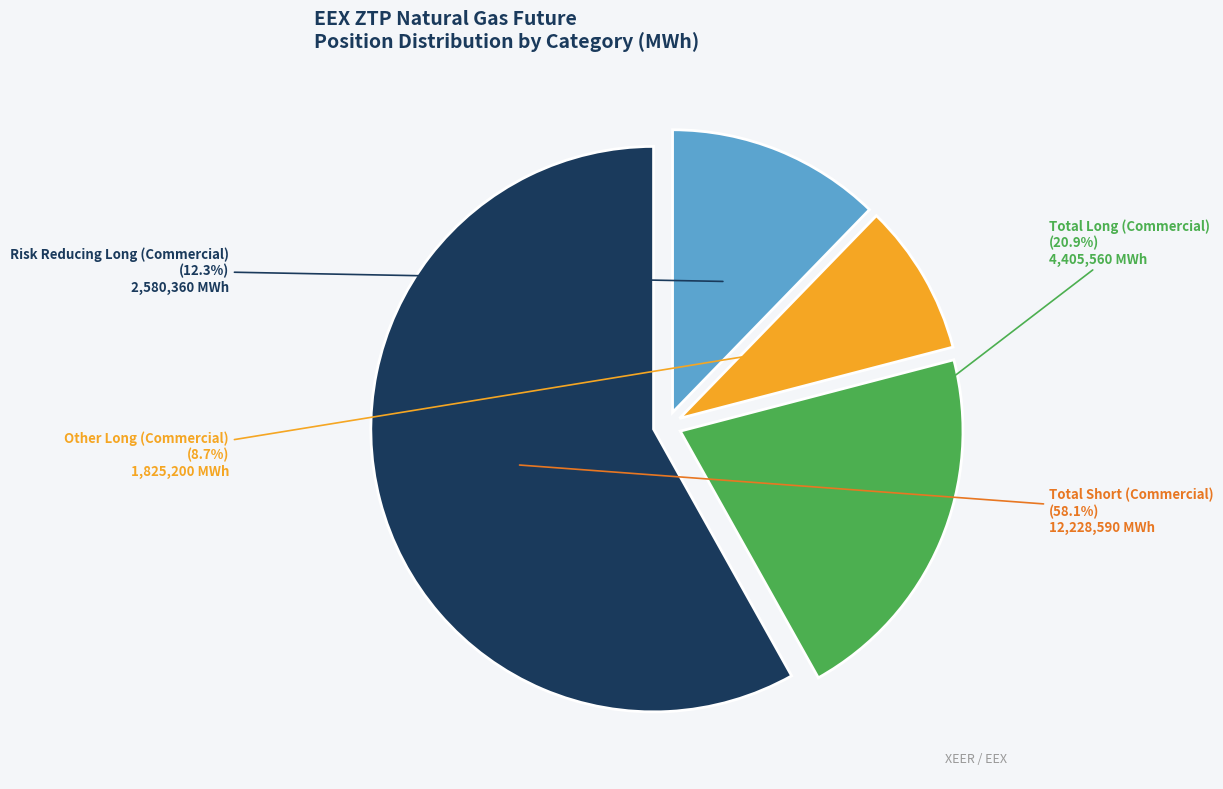

Does any single category account for the majority?

Yes